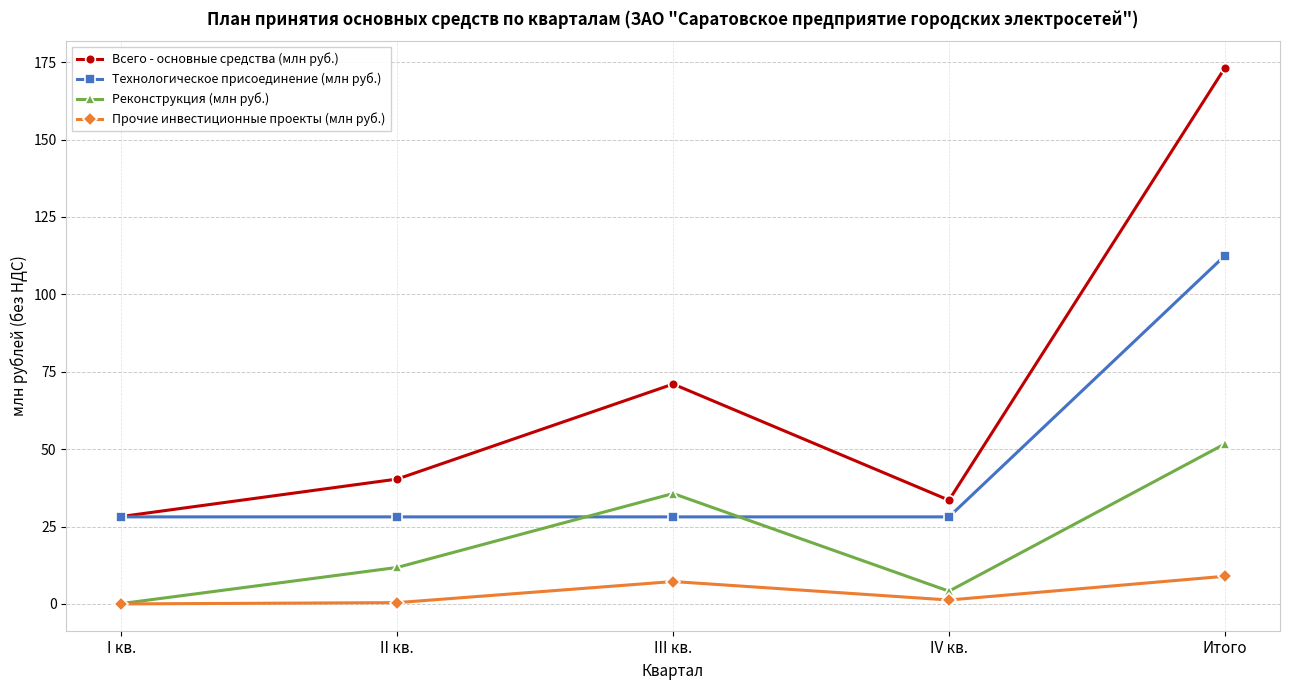

What position from the right is II кв.?

4